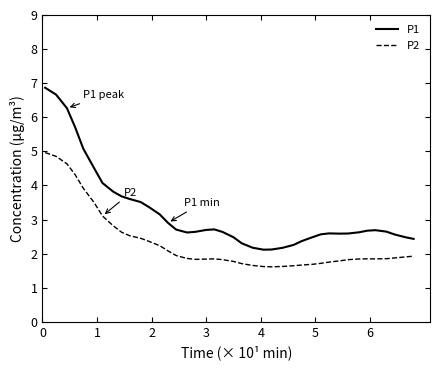

Rank the series by their average value, from lowest to highest.

P2, P1